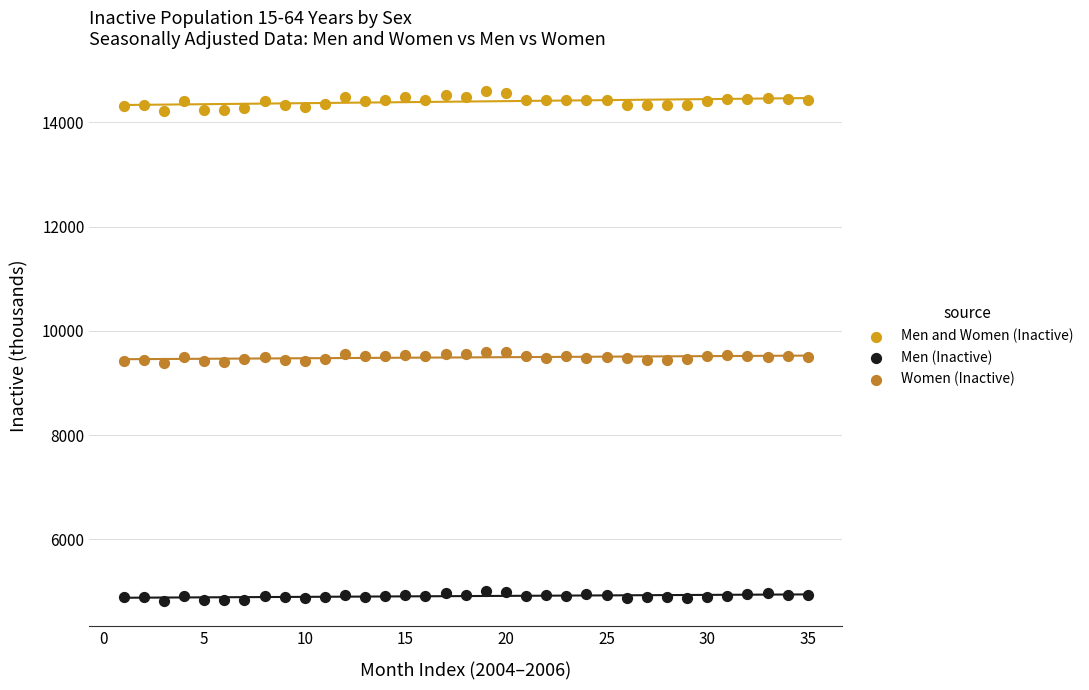

What is the X range (max minus min) for the scatter plot?

34.0